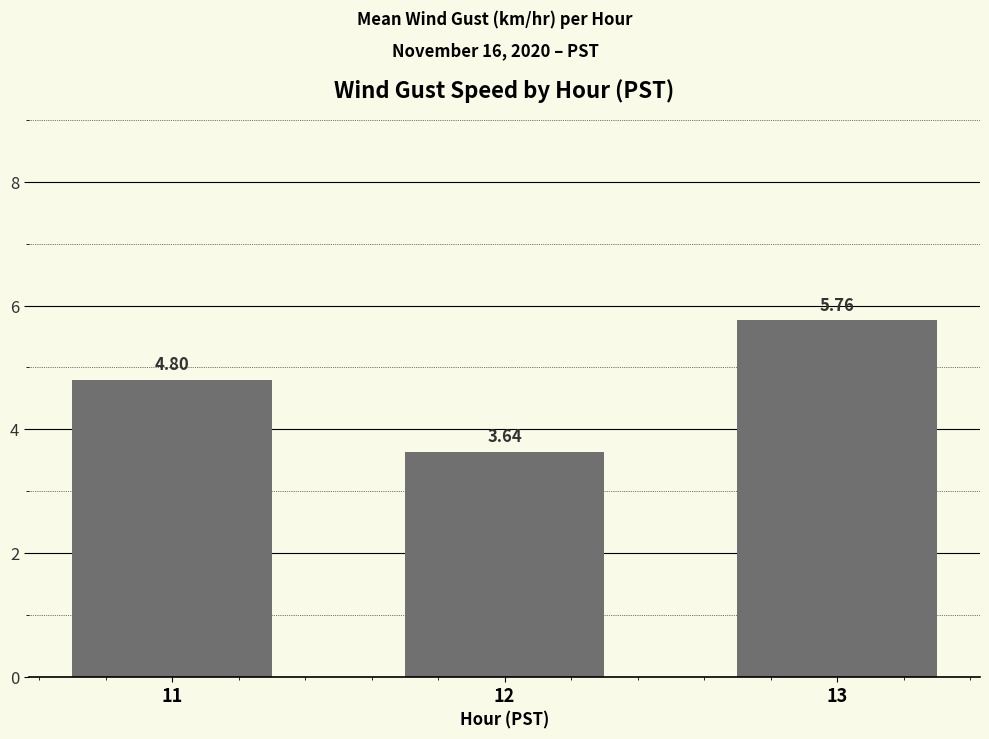

List the labels in order of value, largest first.

13, 11, 12